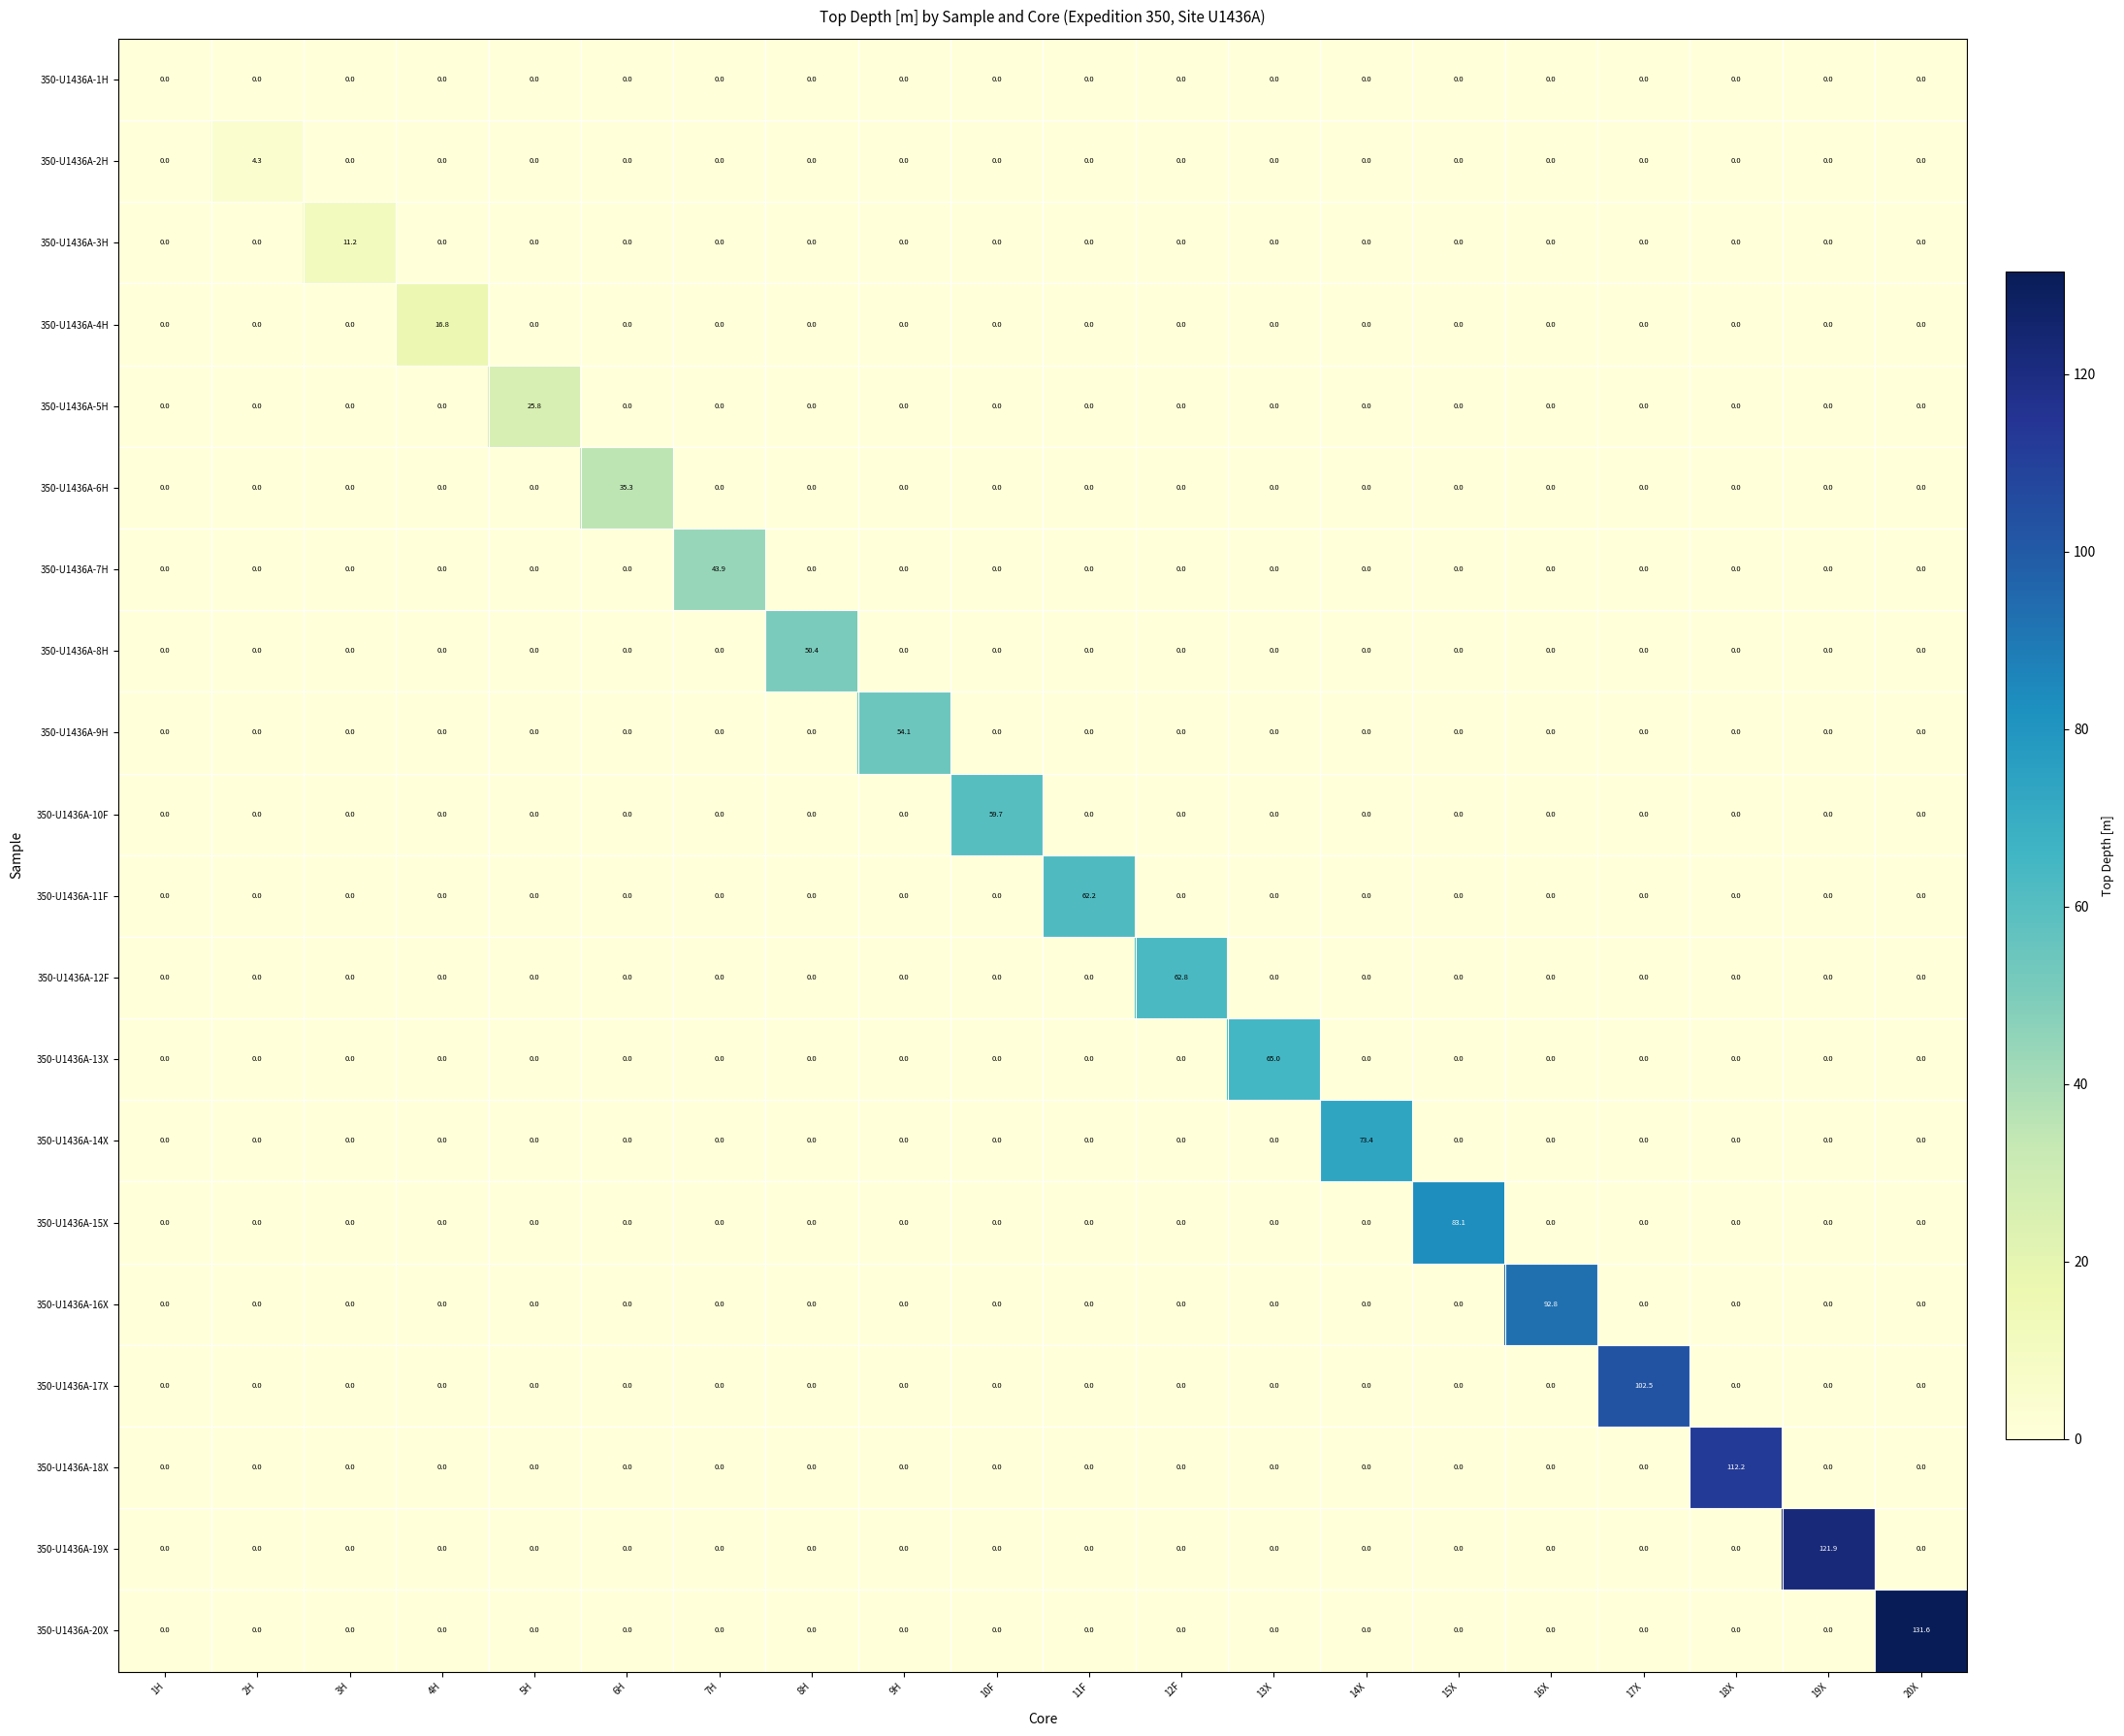

Count the number of data series in this chart.

20